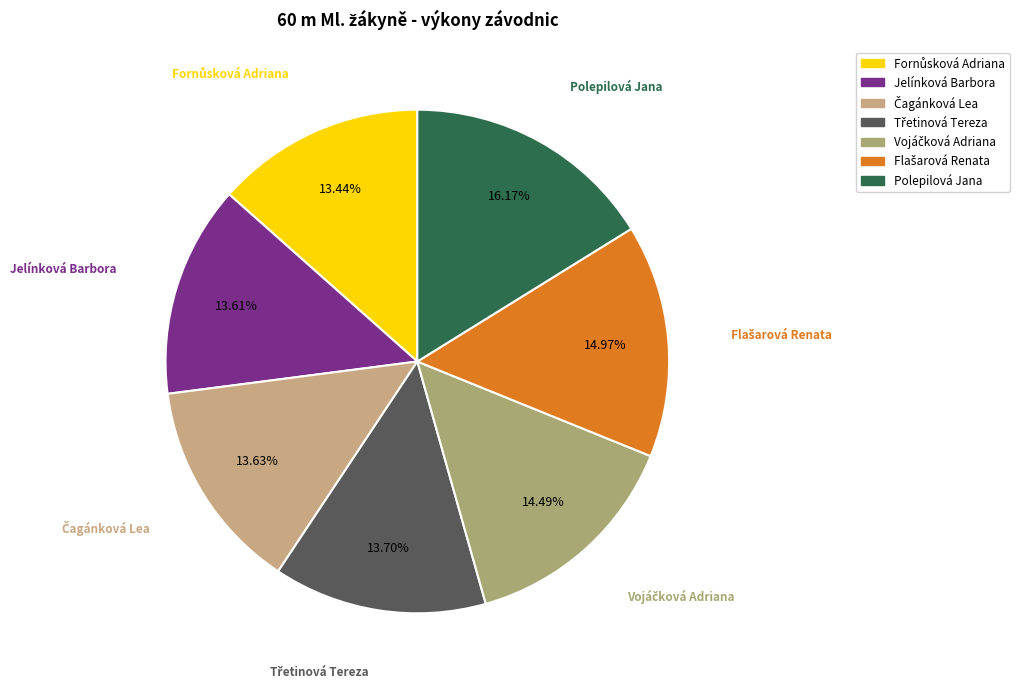

How many slices are in this pie chart?

7